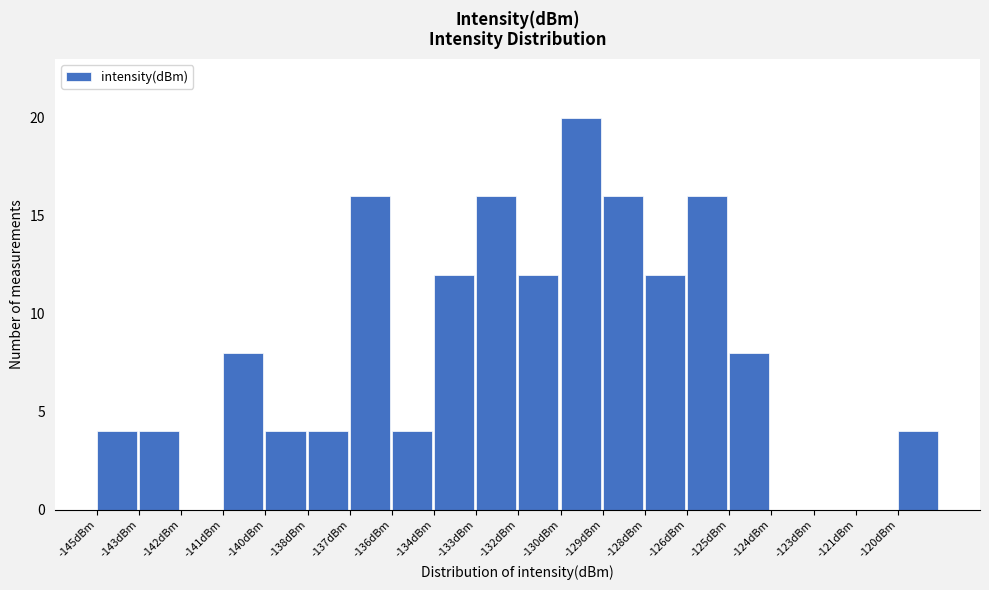

Reading right to left, what are all the values shown in this chart?

-120dBm=4	-121dBm=0	-123dBm=0	-124dBm=0	-125dBm=8	-126dBm=16	-128dBm=12	-129dBm=16	-130dBm=20	-132dBm=12	-133dBm=16	-134dBm=12	-136dBm=4	-137dBm=16	-138dBm=4	-140dBm=4	-141dBm=8	-142dBm=0	-143dBm=4	-145dBm=4